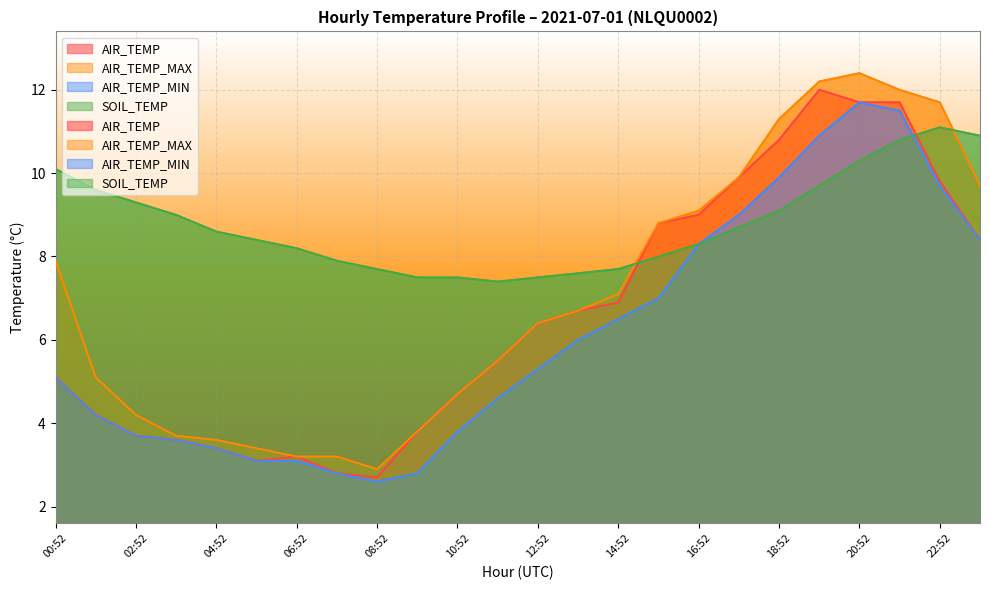

What is the sum of the AIR_TEMP_MAX values at 20:52 and 03:52?

16.1